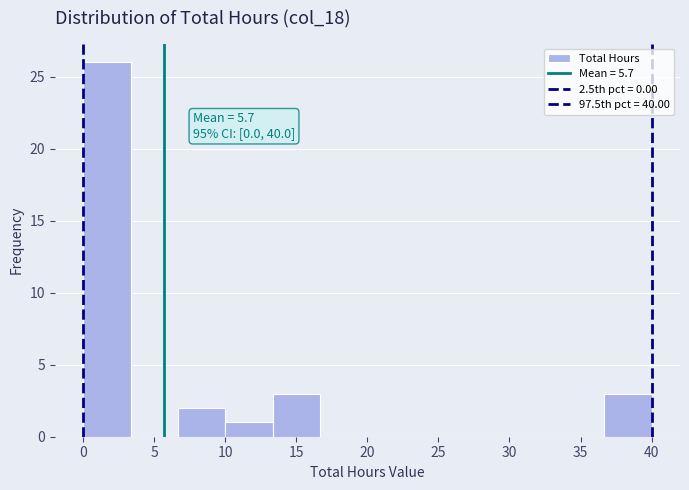

Over which range of the x-axis is the bar tallest?

0.0 to 3.5